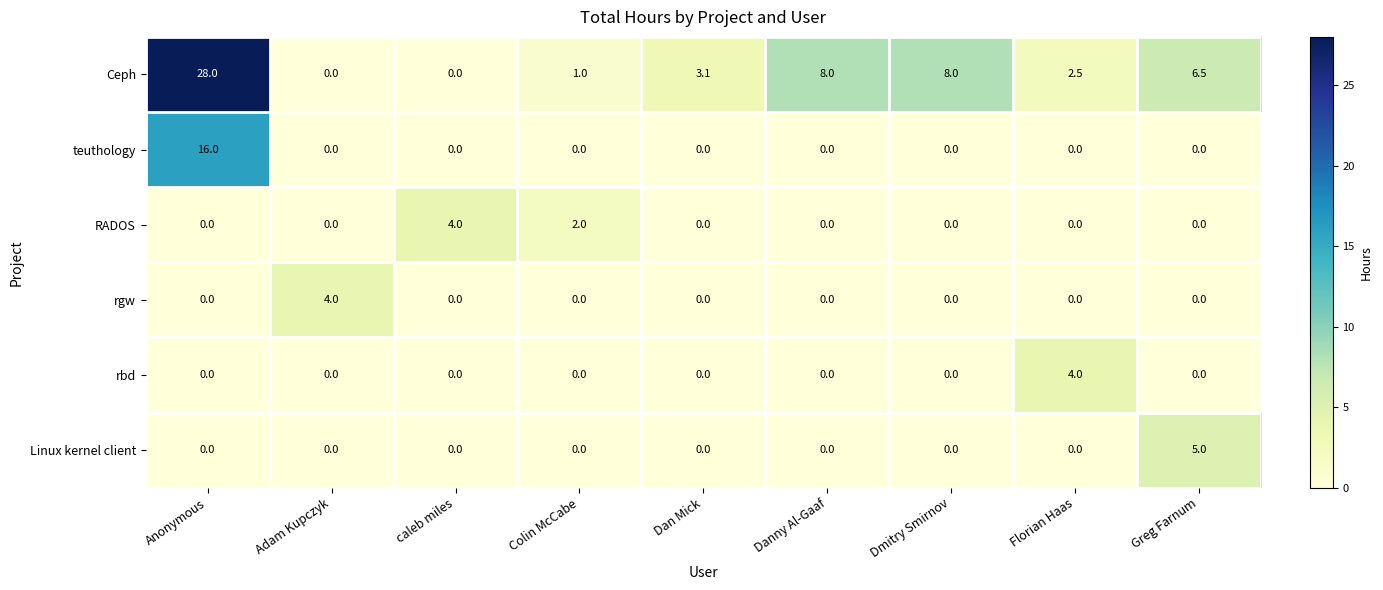

What is the greatest value displayed?

28.0